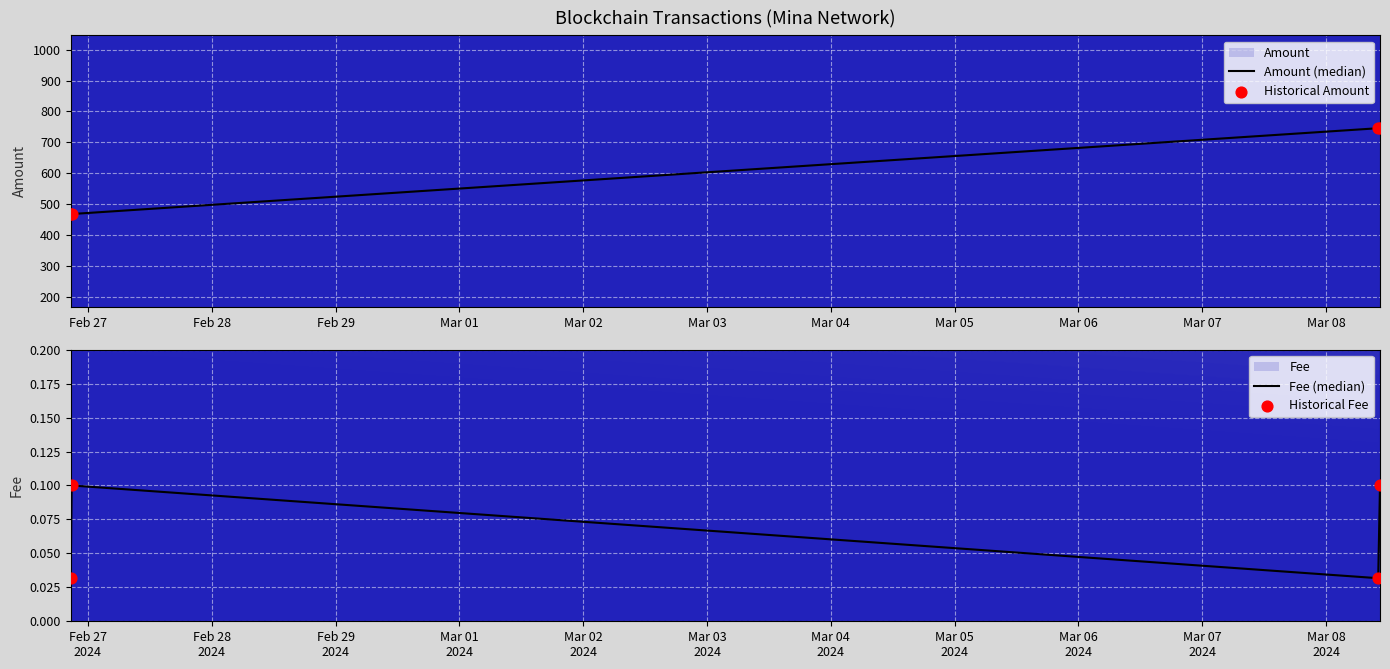

Which series reaches the maximum Y coordinate?

Amount (median)